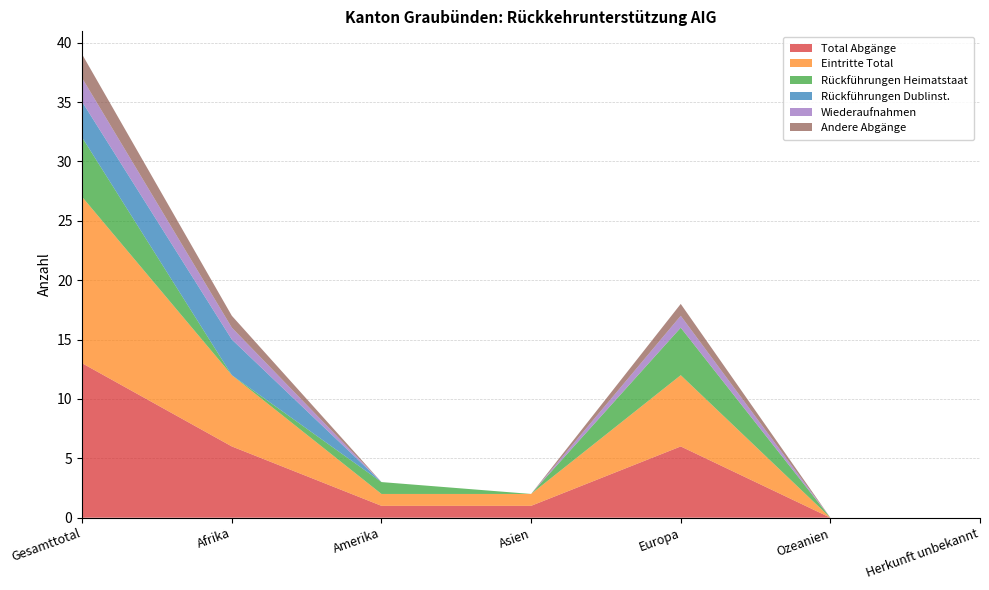

Reading left to right, transcribe all the data shown in this chart.

Total Abgänge: 13	6	1	1	6	0	0
Eintritte Total: 14	6	1	1	6	0	0
Rückführungen Heimatstaat: 5	0	1	0	4	0	0
Rückführungen Dublinst.: 3	3	0	0	0	0	0
Wiederaufnahmen: 2	1	0	0	1	0	0
Andere Abgänge: 2	1	0	0	1	0	0